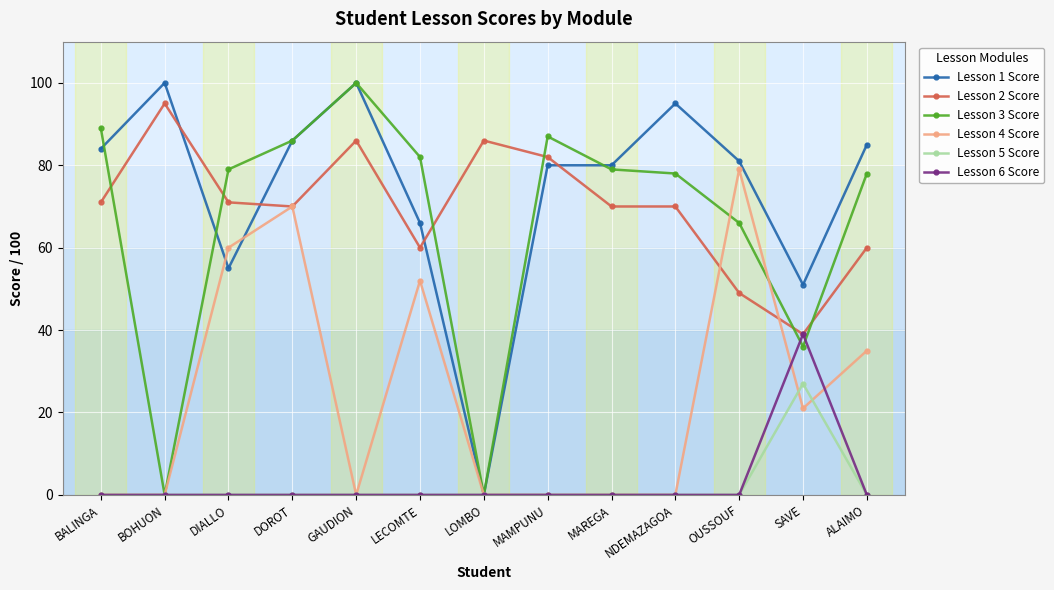

What is the highest value of the Lesson 1 Score series?

100